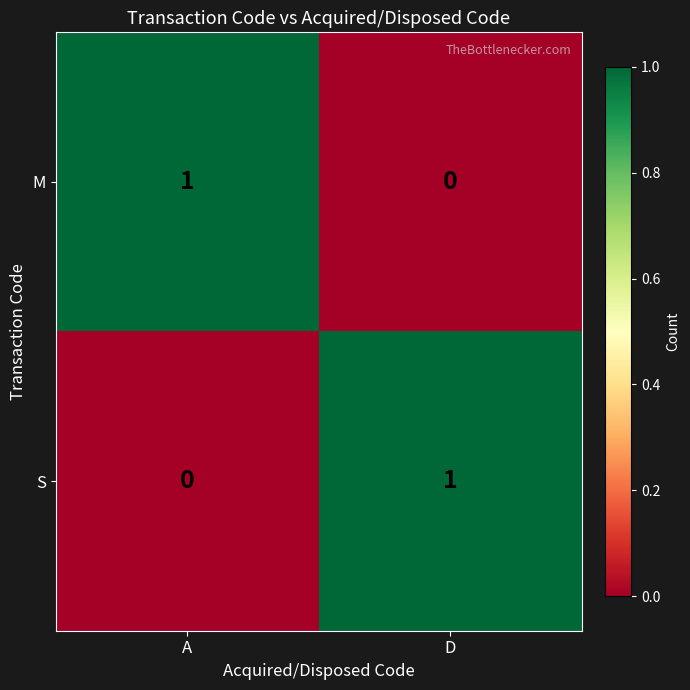

The M series shows 0 at D. True or false?

True